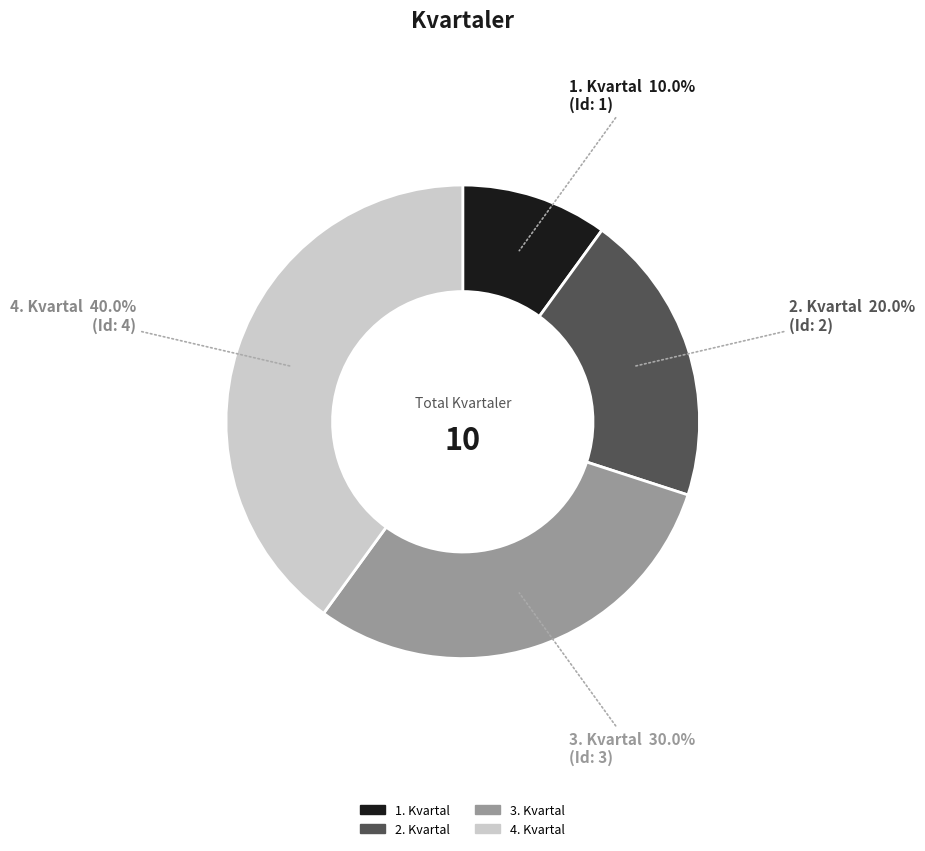

Does 3. Kvartal account for over 50% of the chart?

No